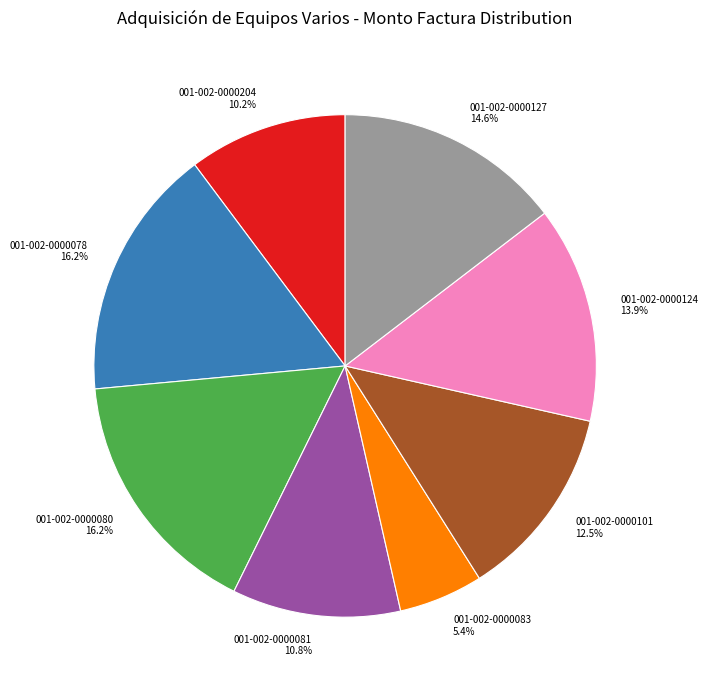

How many slices are in this pie chart?

8